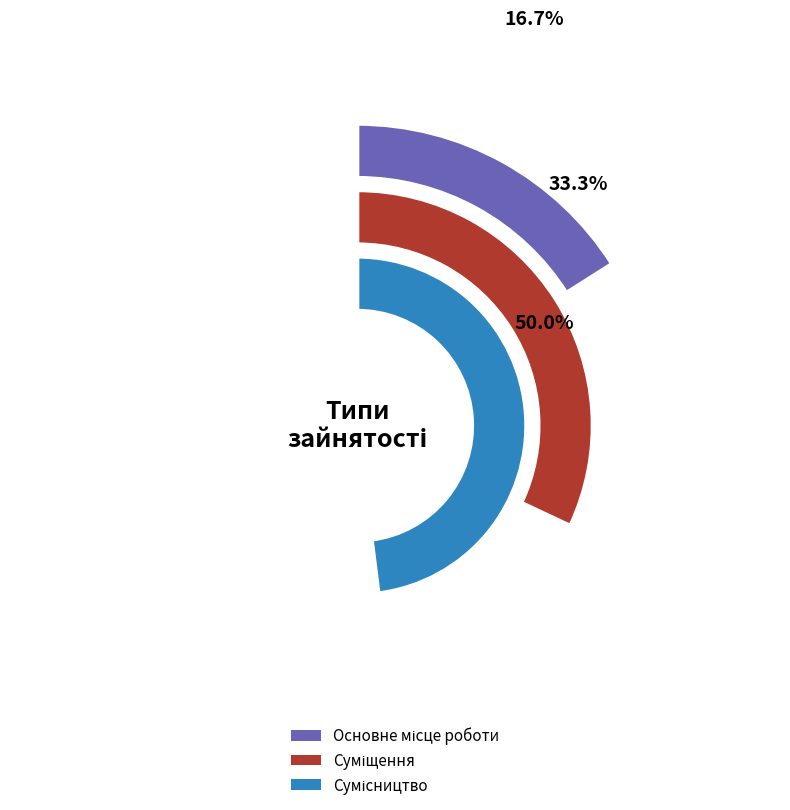

Which slice is the largest?

Сумісництво